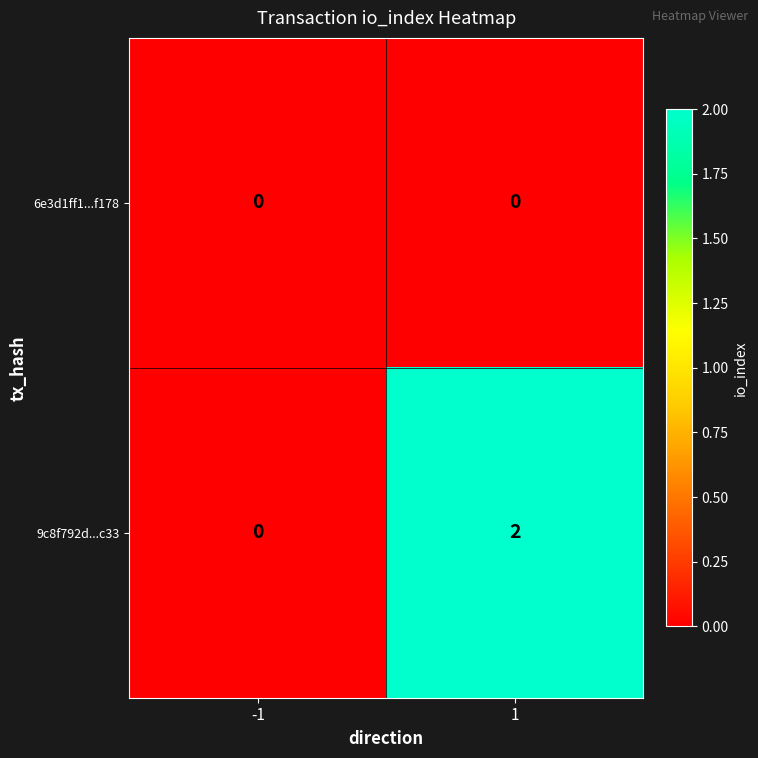

Is it true that 9c8f792d...c33 equals -1 at -1?

False